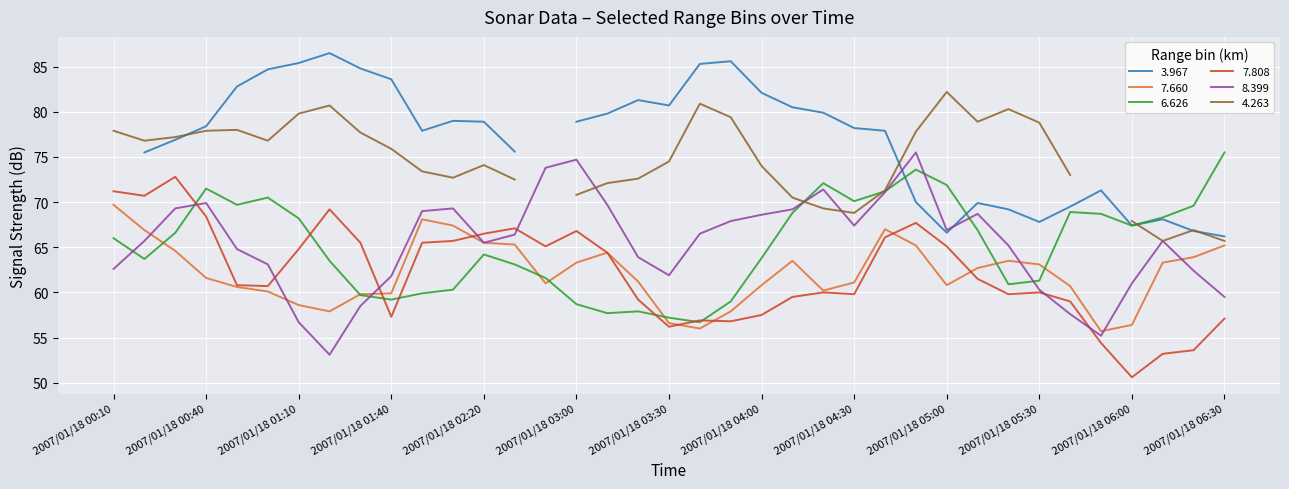

What is the value of the 8.399 point at the 14th from the left?

66.4